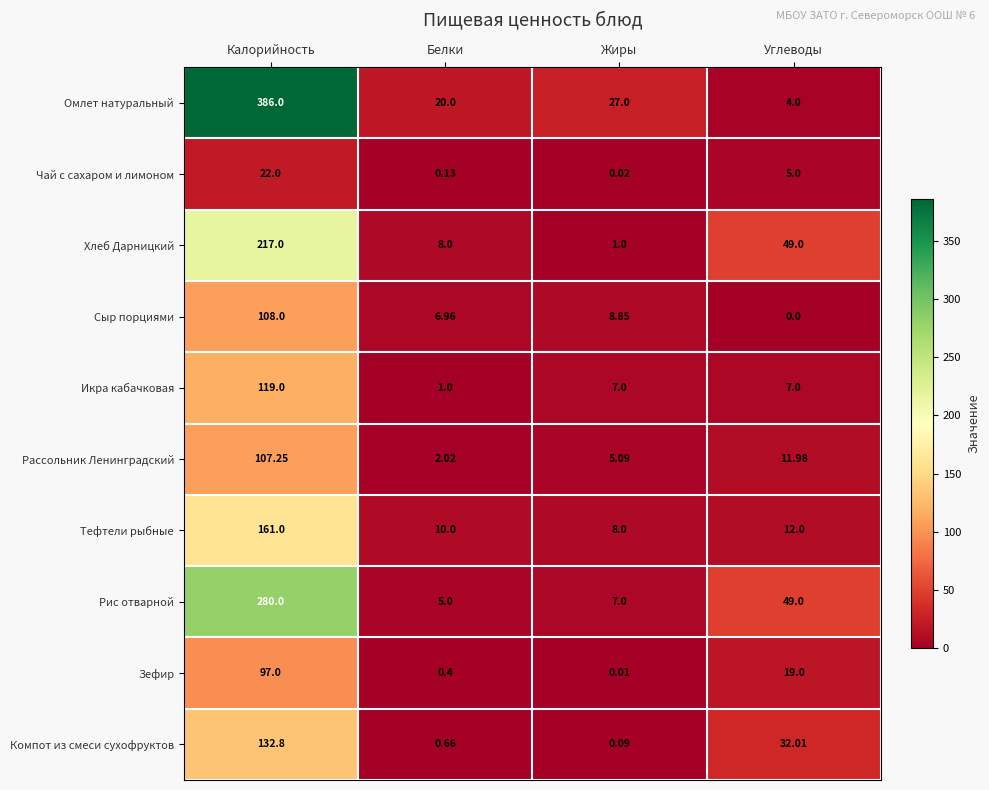

What is the total value across all series at Белки?

54.2